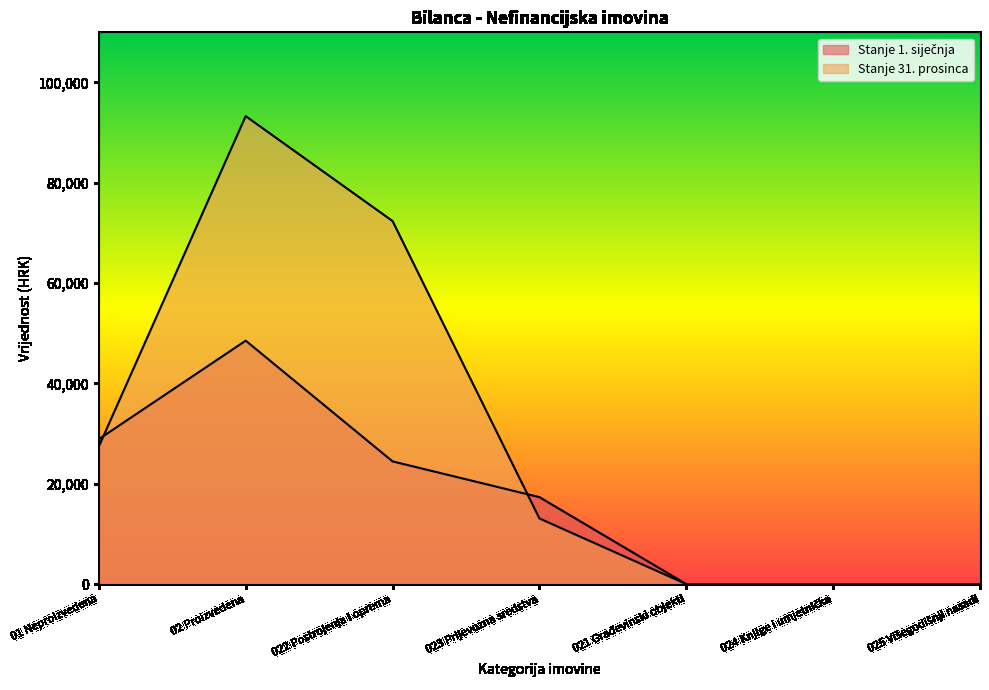

Reading left to right, what are all the values shown in this chart?

Stanje 1. siječnja: 28897.8	48529.2	24463.2	17331.6	0.0	0.0	0.0
Stanje 31. prosinca: 27435.6	93286.3	72371.7	13087.1	0.0	0.0	0.0